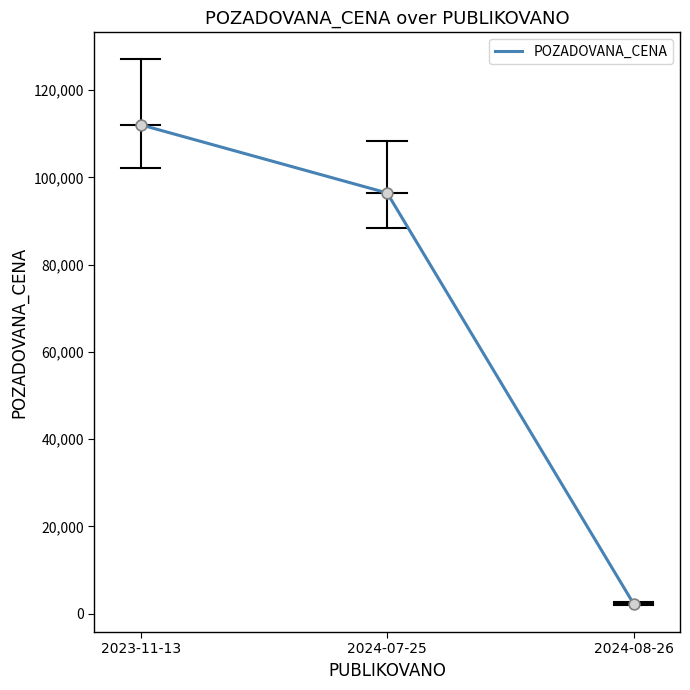

What is the change in value from 2023-11-13 to 2024-08-26?

-109820